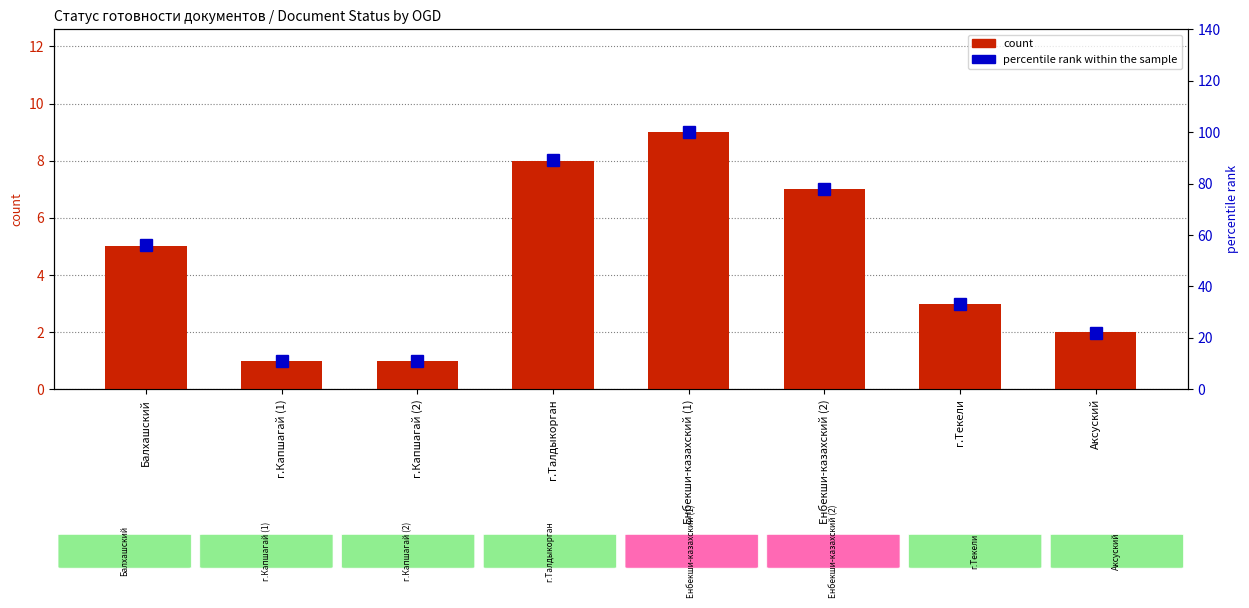

What is the difference between the highest and lowest values at г.Талдыкорган?

81